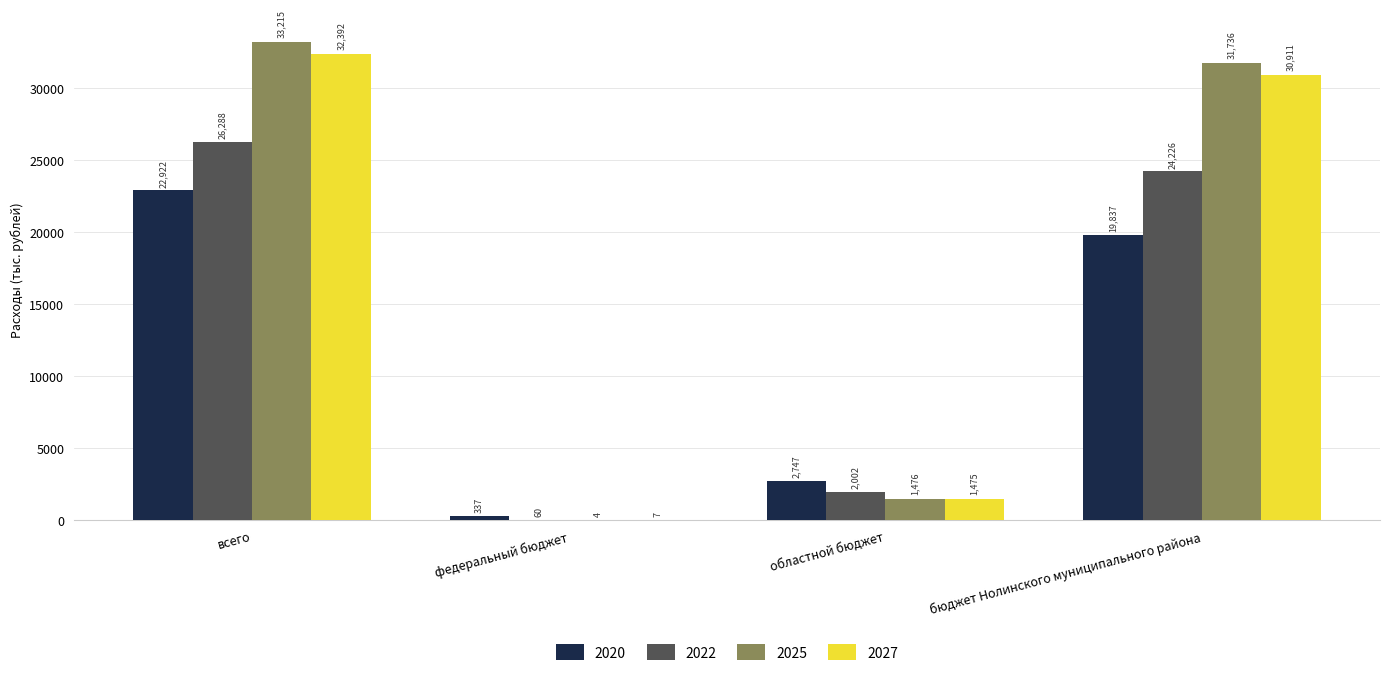

How many data points in 2020 are above 19837?

2